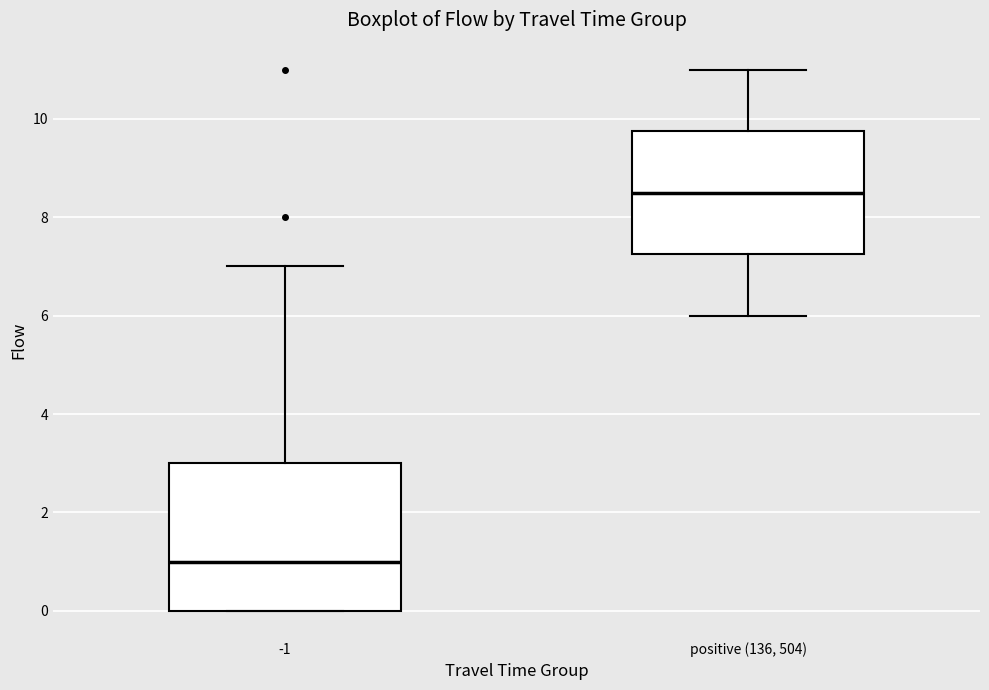

Reading left to right, read every box against the y-axis: the position of its median line, the range the box covers, and the ends of its whiskers. The values are not printed on the chart, so give them approximately, as read against the axis.

-1: median 1.0, box 0.0 to 3.0, whiskers 0.0 to 7.0
positive (136, 504): median 8.6, box 7.2 to 9.8, whiskers 6.0 to 11.0